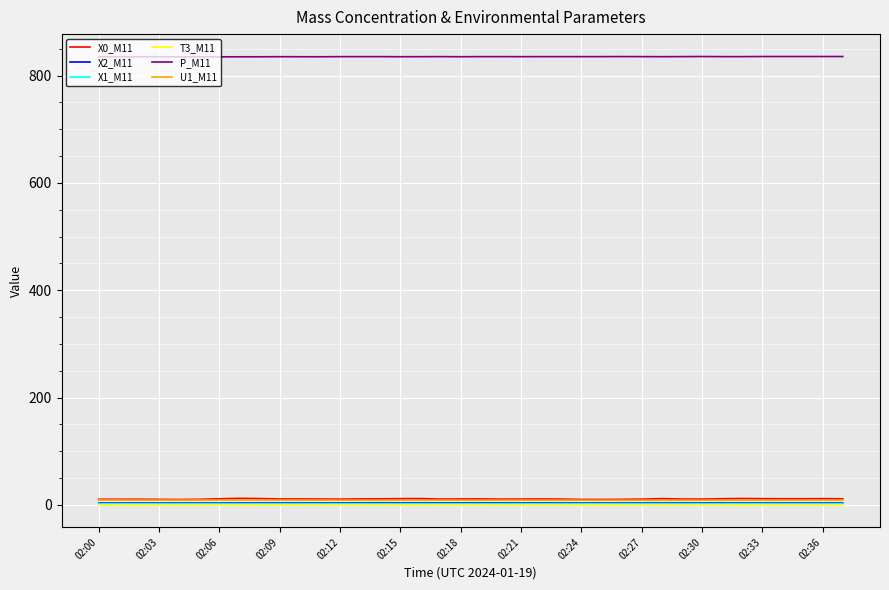

What are all the series names shown in the legend?

X0_M11, X2_M11, X1_M11, T3_M11, P_M11, U1_M11